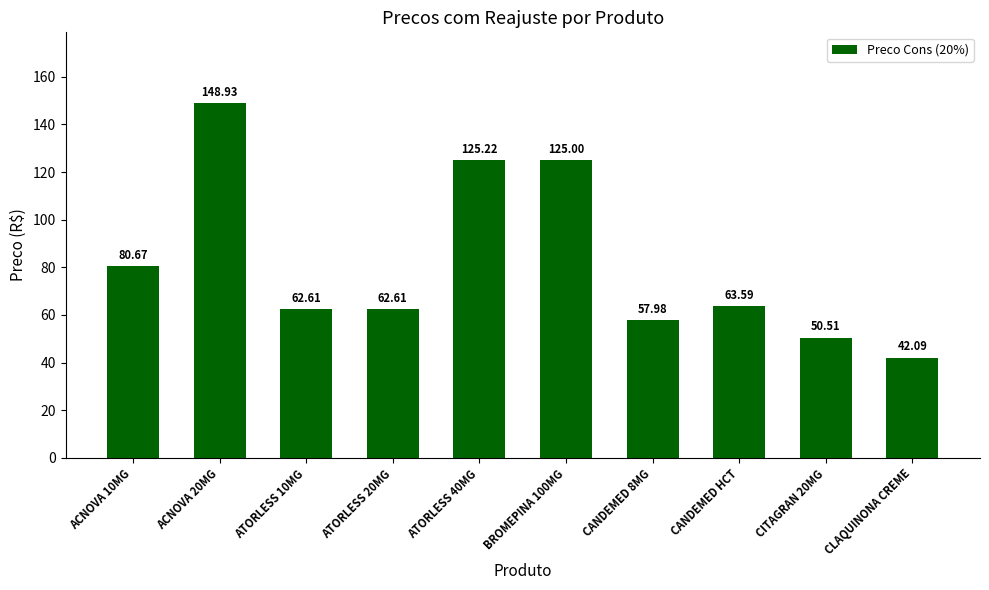

What is the average value?

81.9